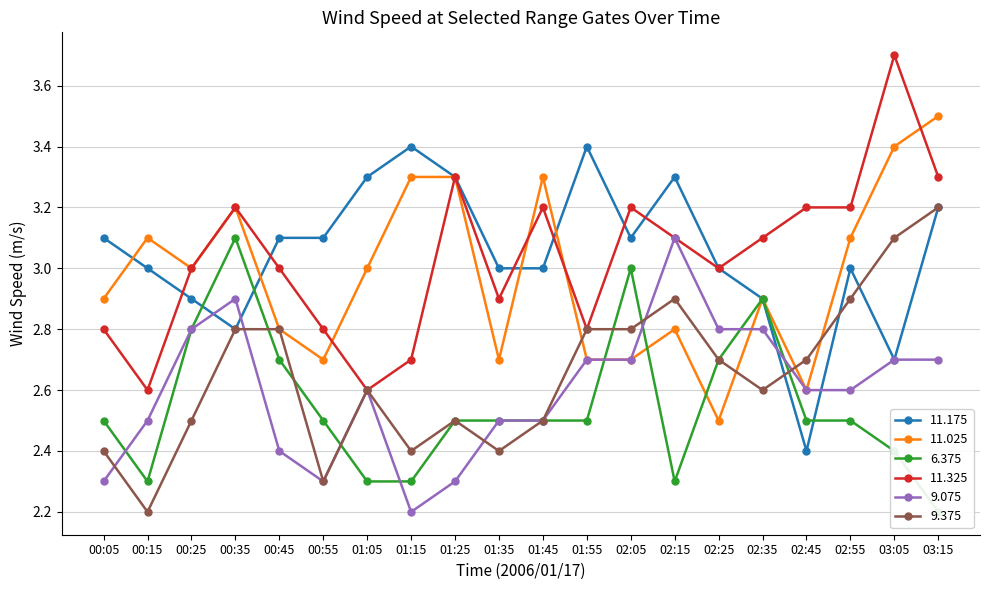

What is the maximum value for 11.175?

3.4